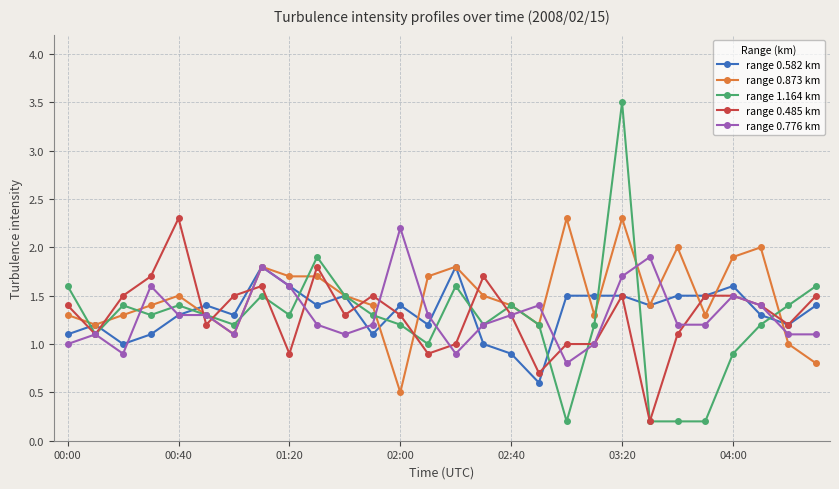

What is the value of the range 0.873 km point at the 18th from the left?

1.2